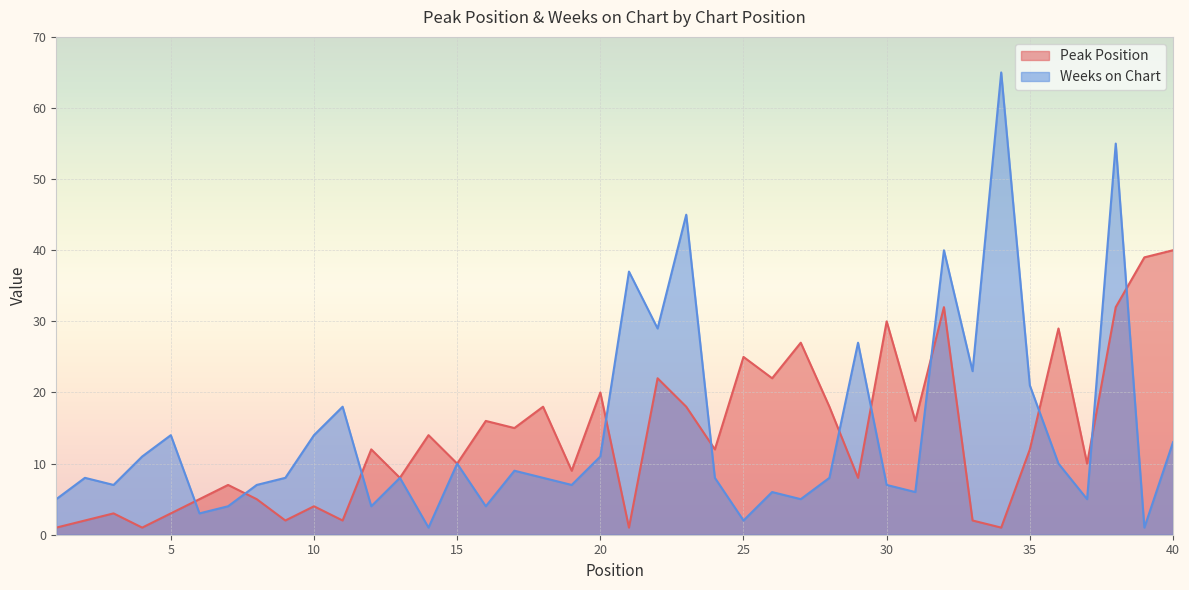

What is the difference between the Peak Position values at 23 and 25?

7